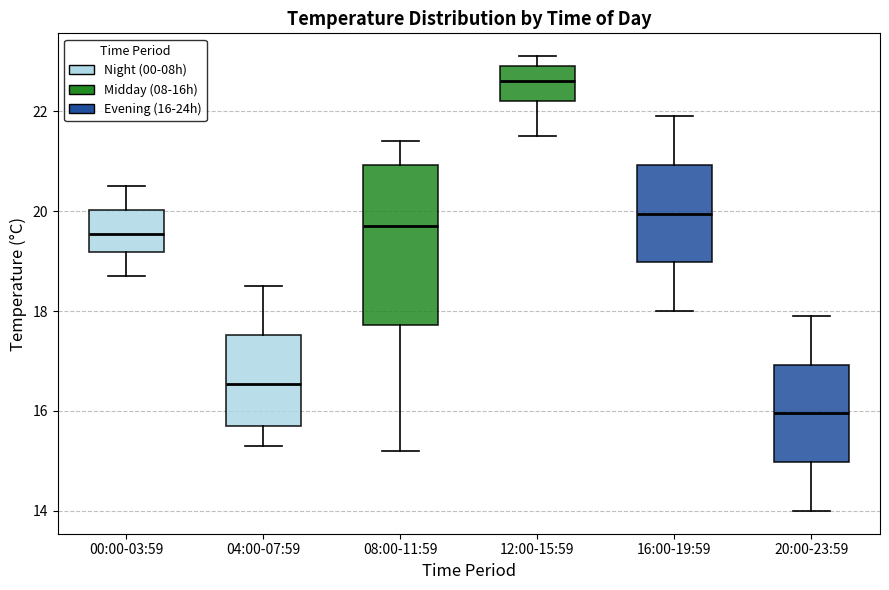

Where does the upper whisker of the box for 00:00-03:59 end on the y-axis? The values are not printed on the chart, so give them approximately, as read against the axis.

20.6